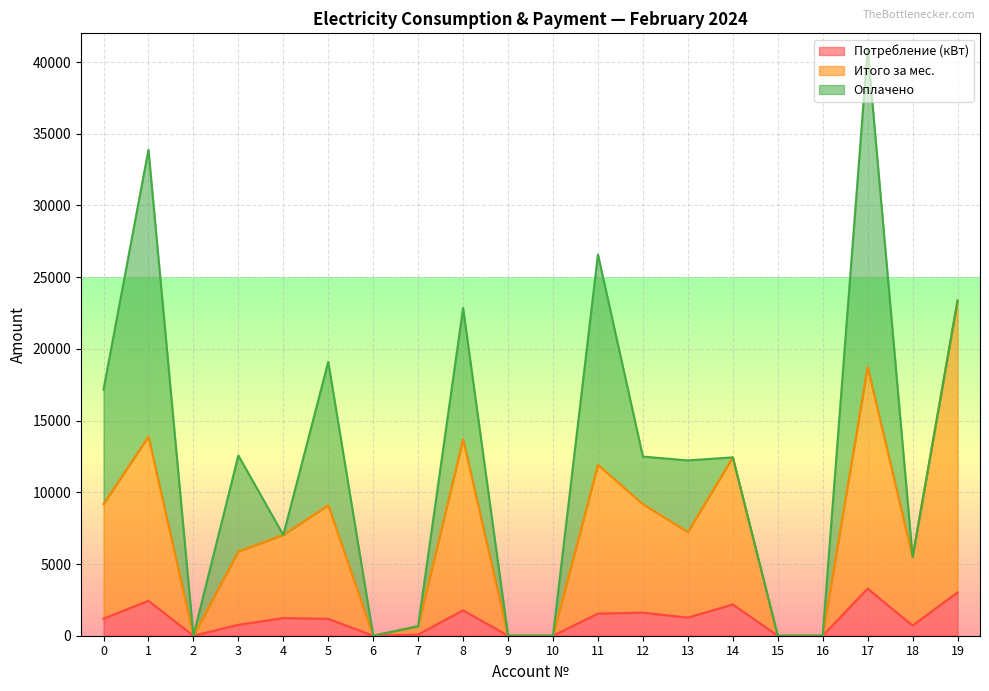

Is the value of Потребление (кВт) at 16 greater than the value of Итого за мес. at 8?

No